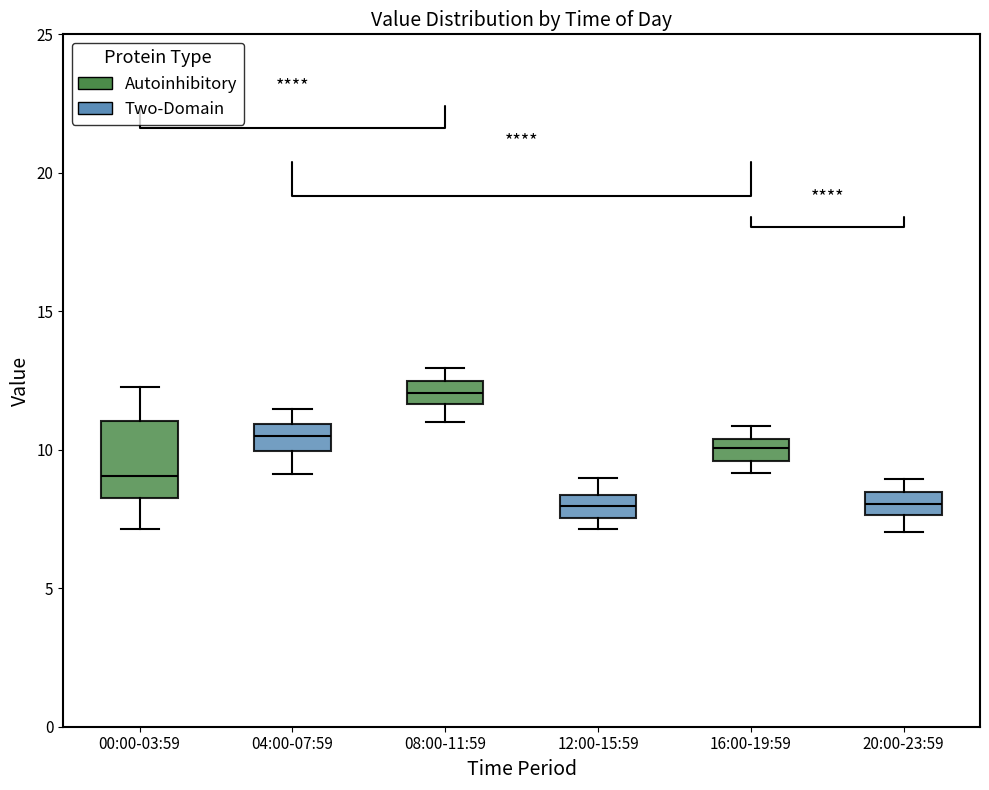

Comparing the boxes themselves (not the whiskers), which one is the tallest?

00:00-03:59